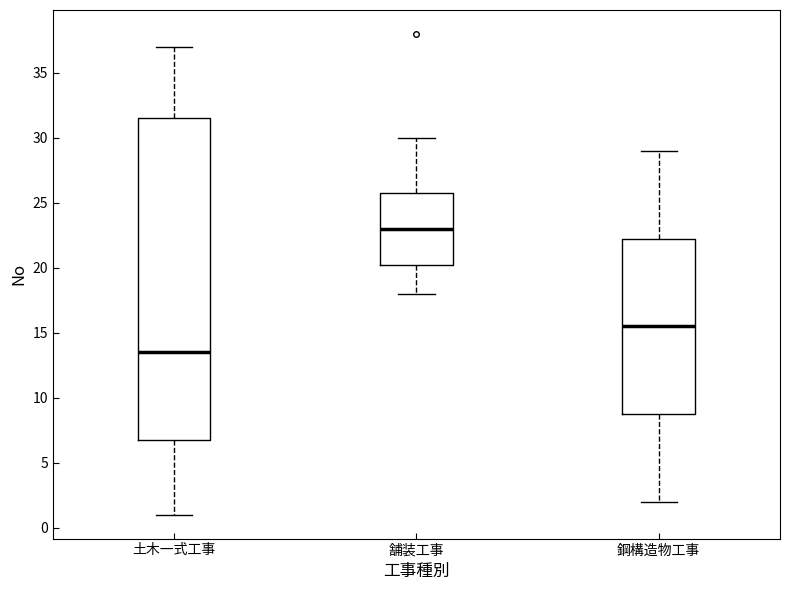

Which box has the lowest median line?

土木一式工事